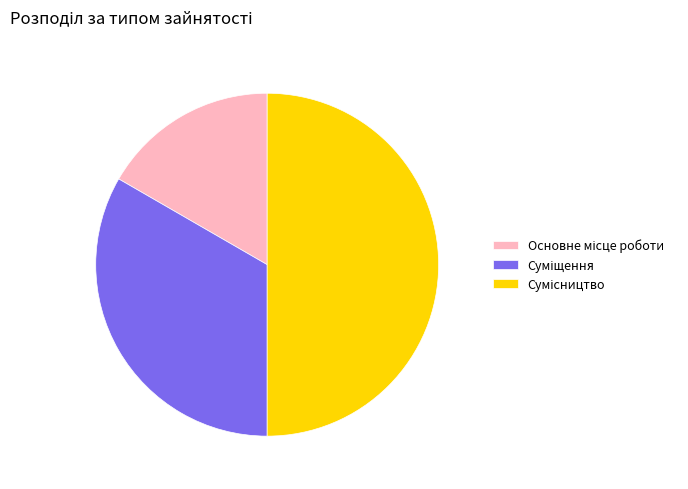

How many slices are in this pie chart?

3